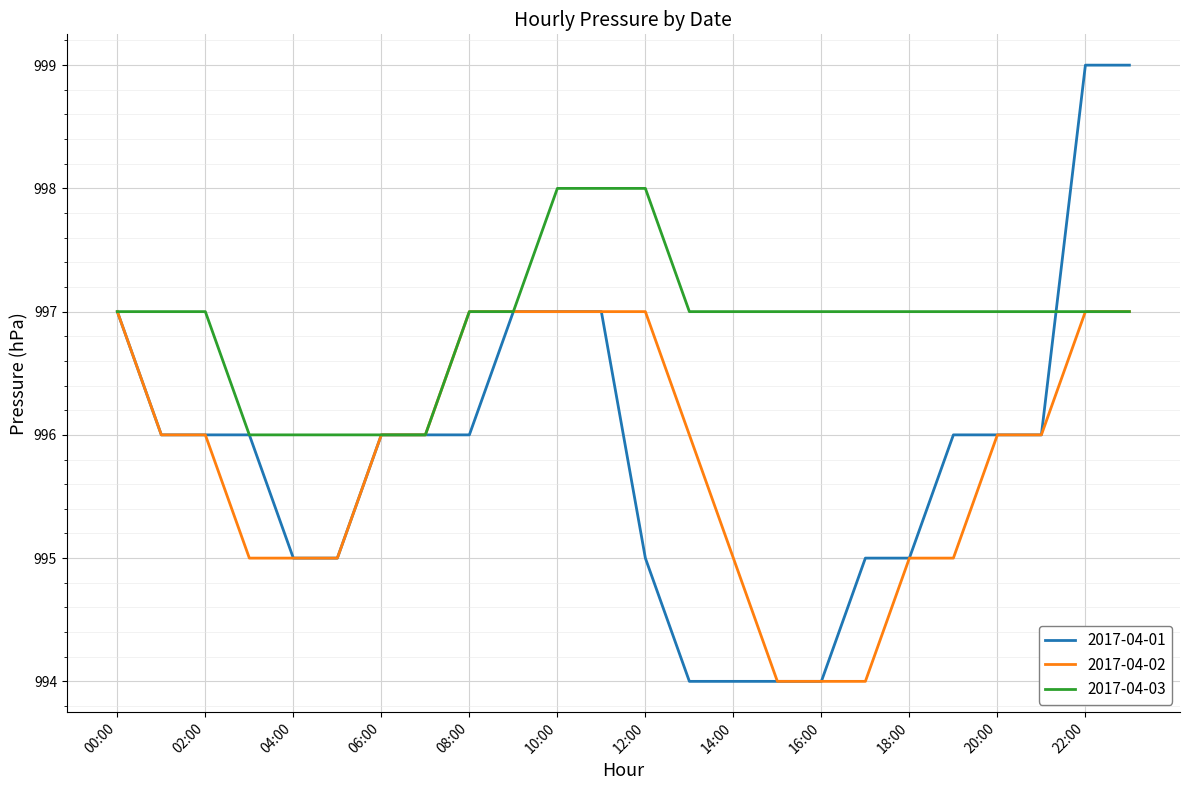

At how many categories does at least one series exceed 994?

24